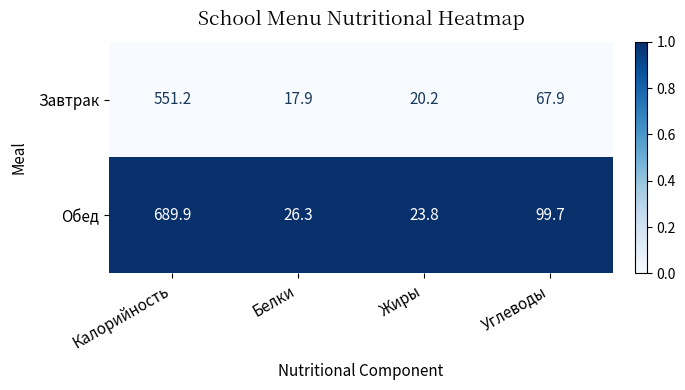

What is the average value of the Завтрак series?

164.3